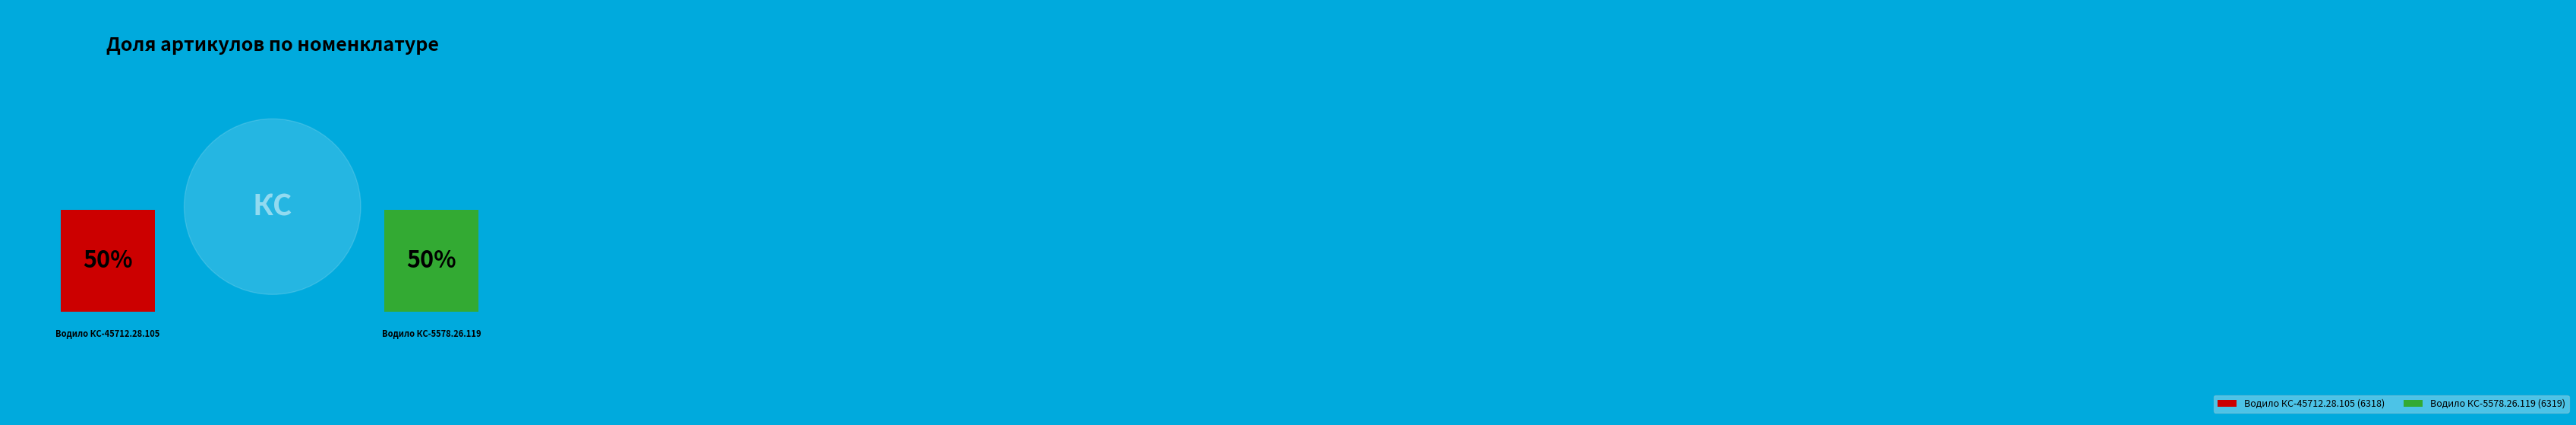

What is the smallest slice in the pie chart?

Водило КС-45712.28.105